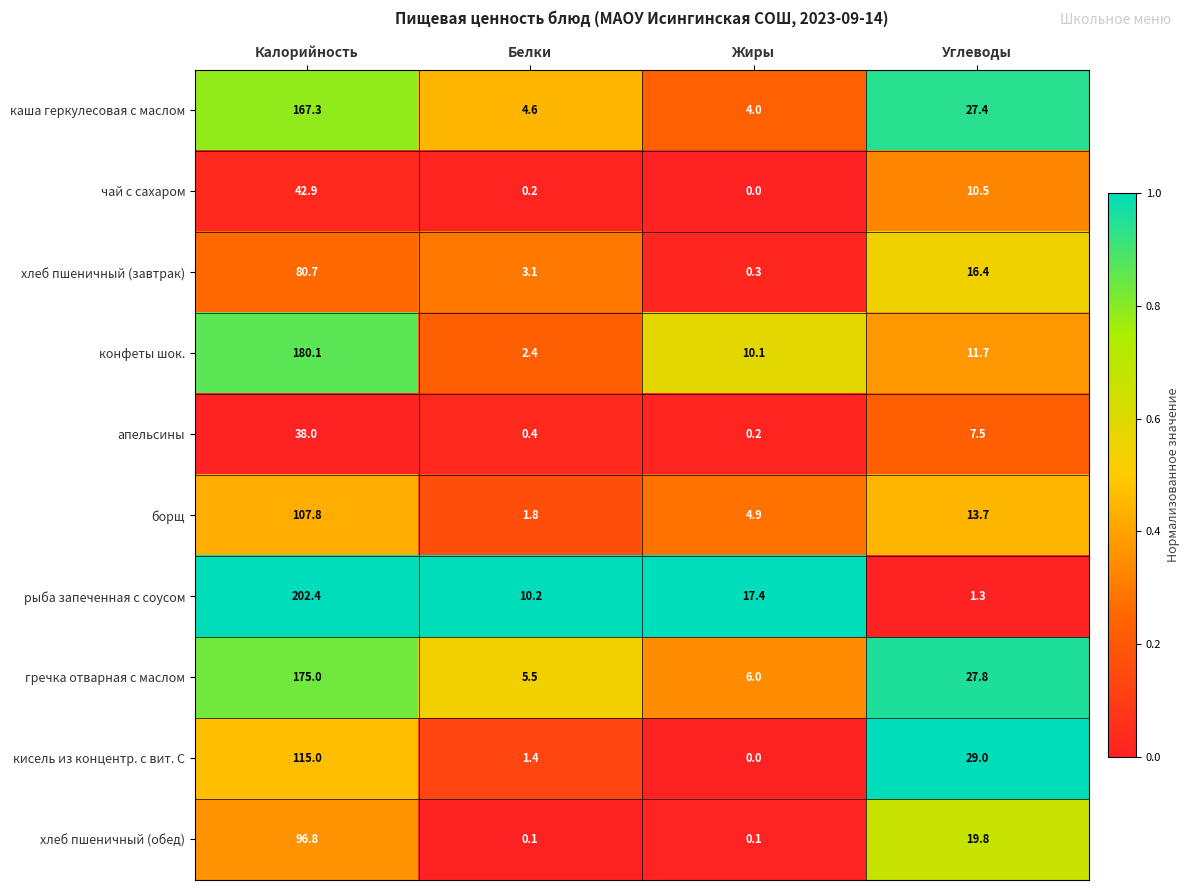

Which series has the widest spread of values?

рыба запеченная с соусом